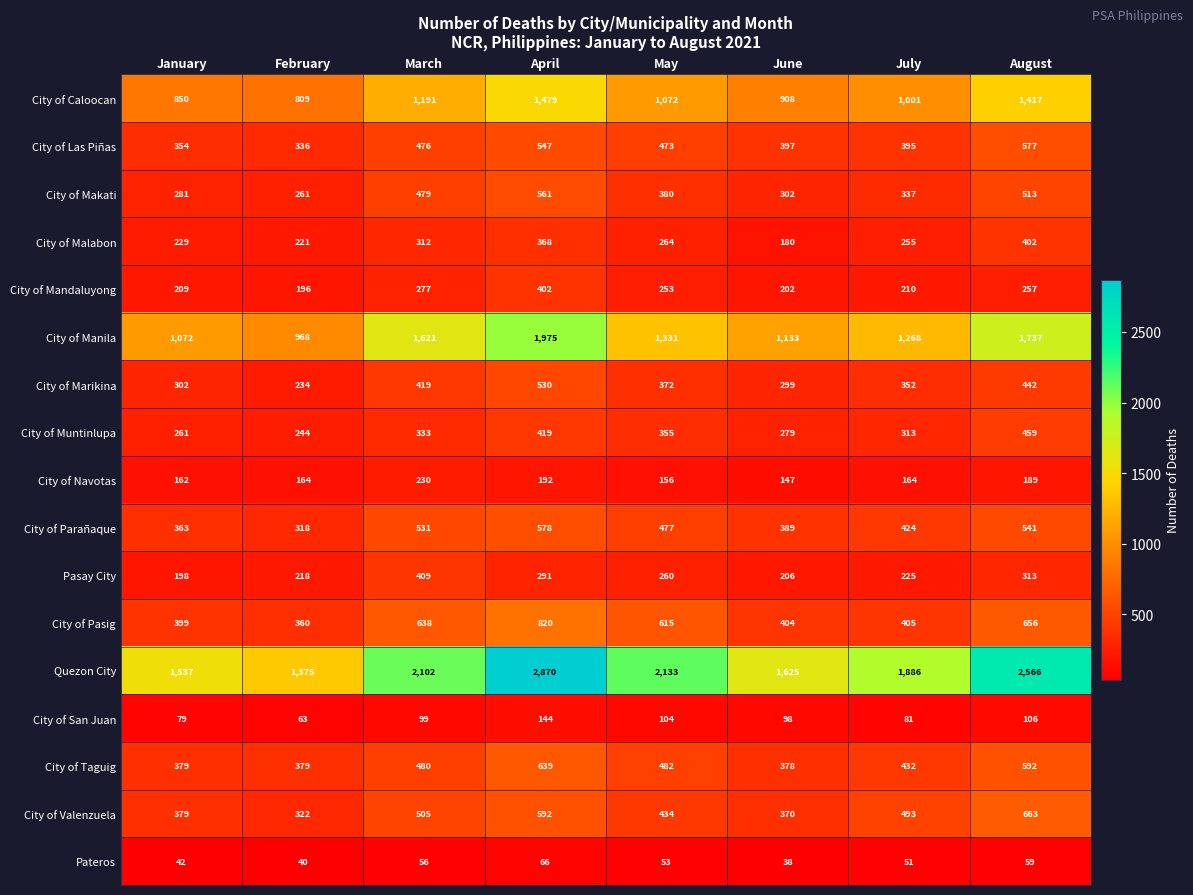

List the labels in order of Pateros value, largest first.

April, August, March, May, July, January, February, June